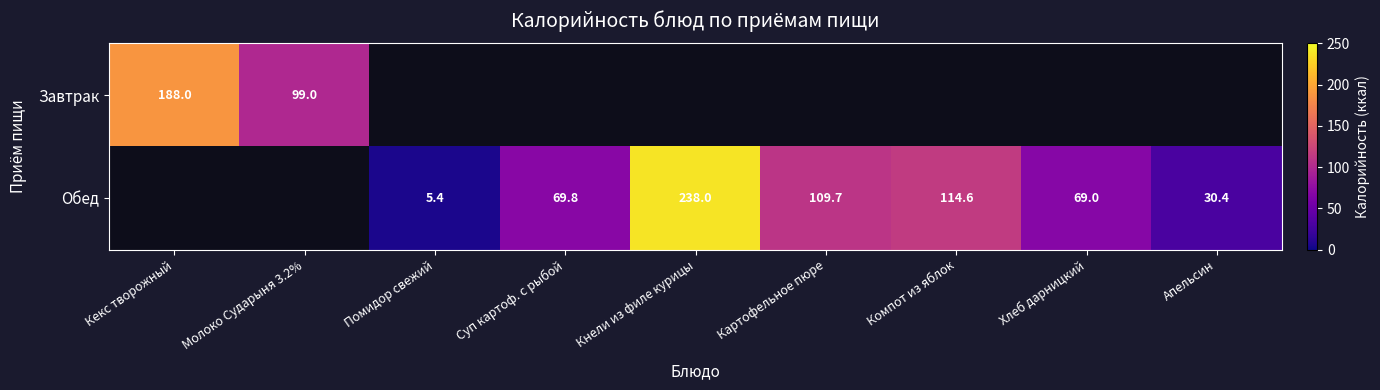

Is the value of Обед at Апельсин greater than the value of Завтрак at Кекс творожный?

No